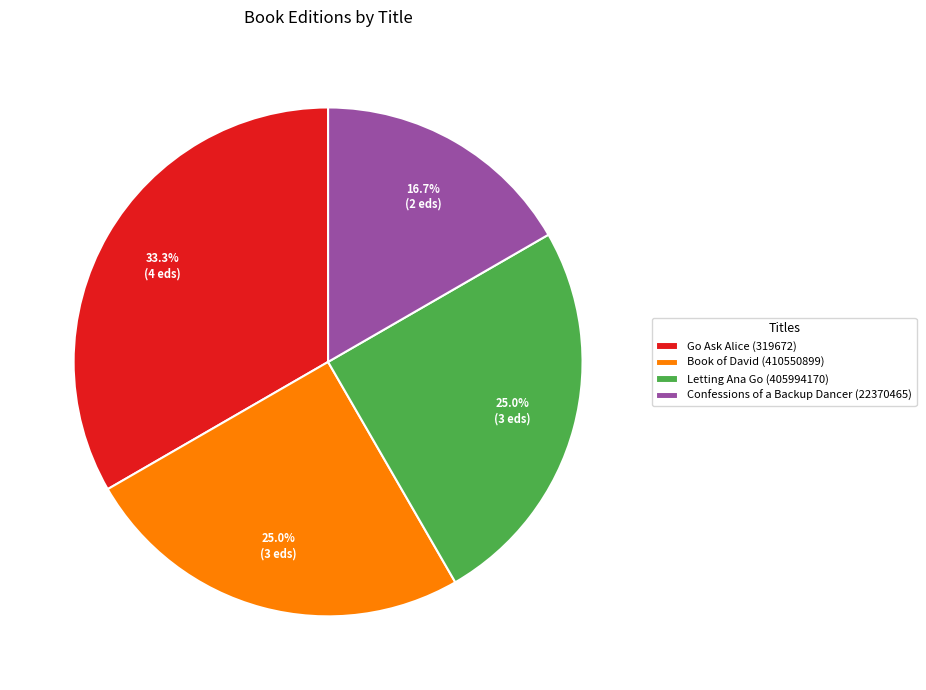

To the nearest percent, what is the average slice percentage?

25%